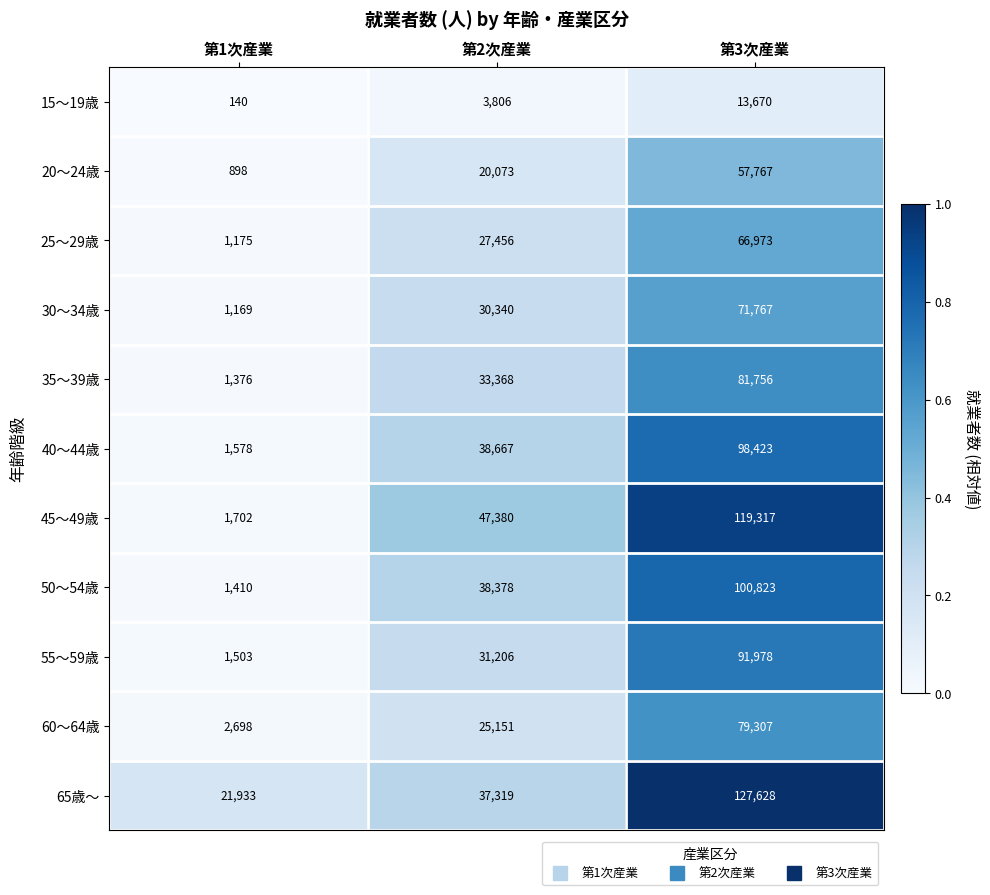

What is the maximum value shown in the chart?

127628